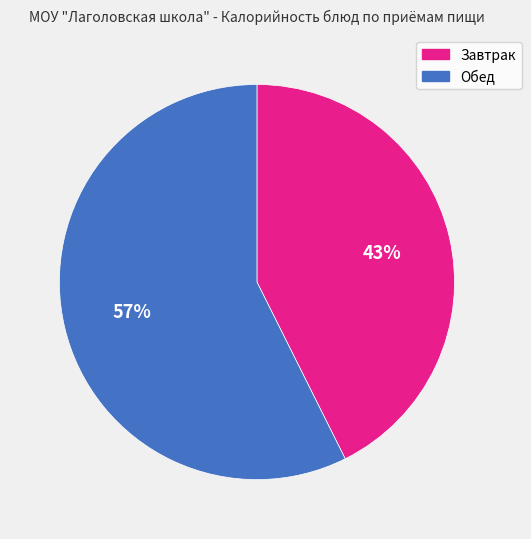

Is there any slice that represents more than half of the pie?

Yes